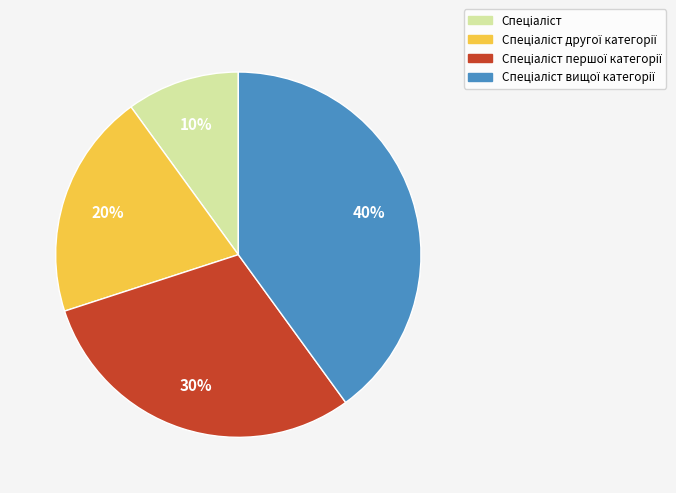

Is there any slice that represents more than half of the pie?

No